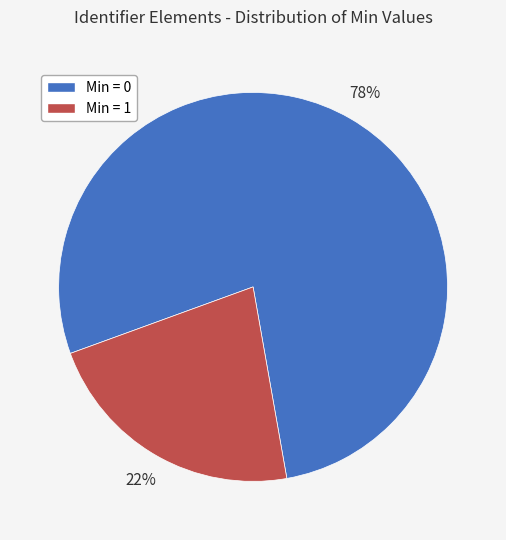

Does any single category account for the majority?

Yes